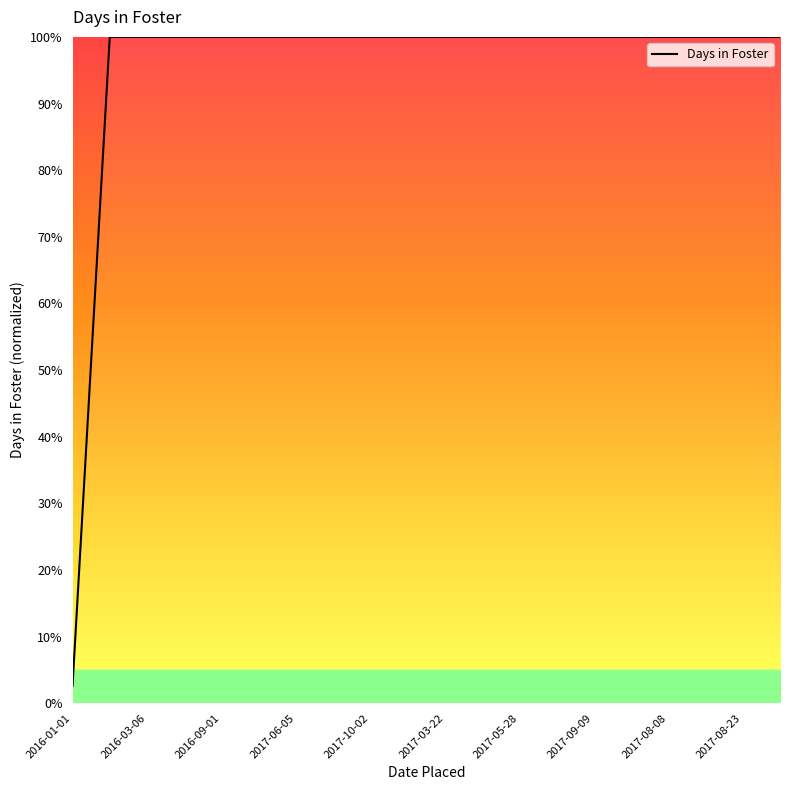

What is the difference between the maximum and minimum values?

97.4